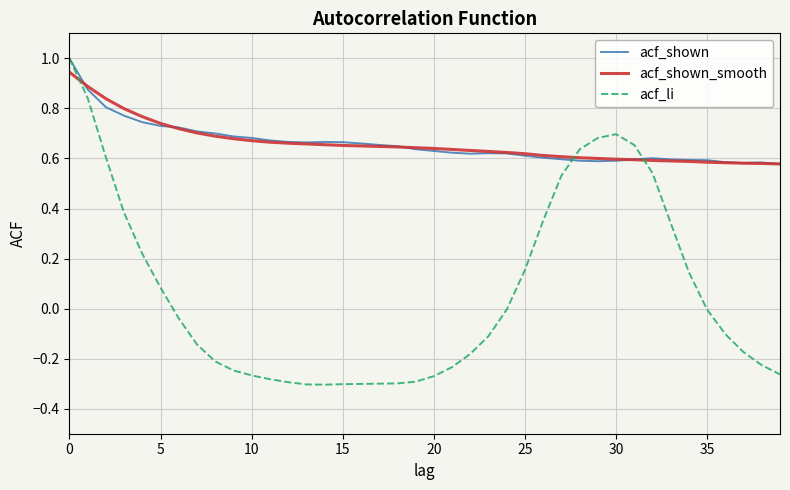

Which series has the widest spread of values?

acf_li